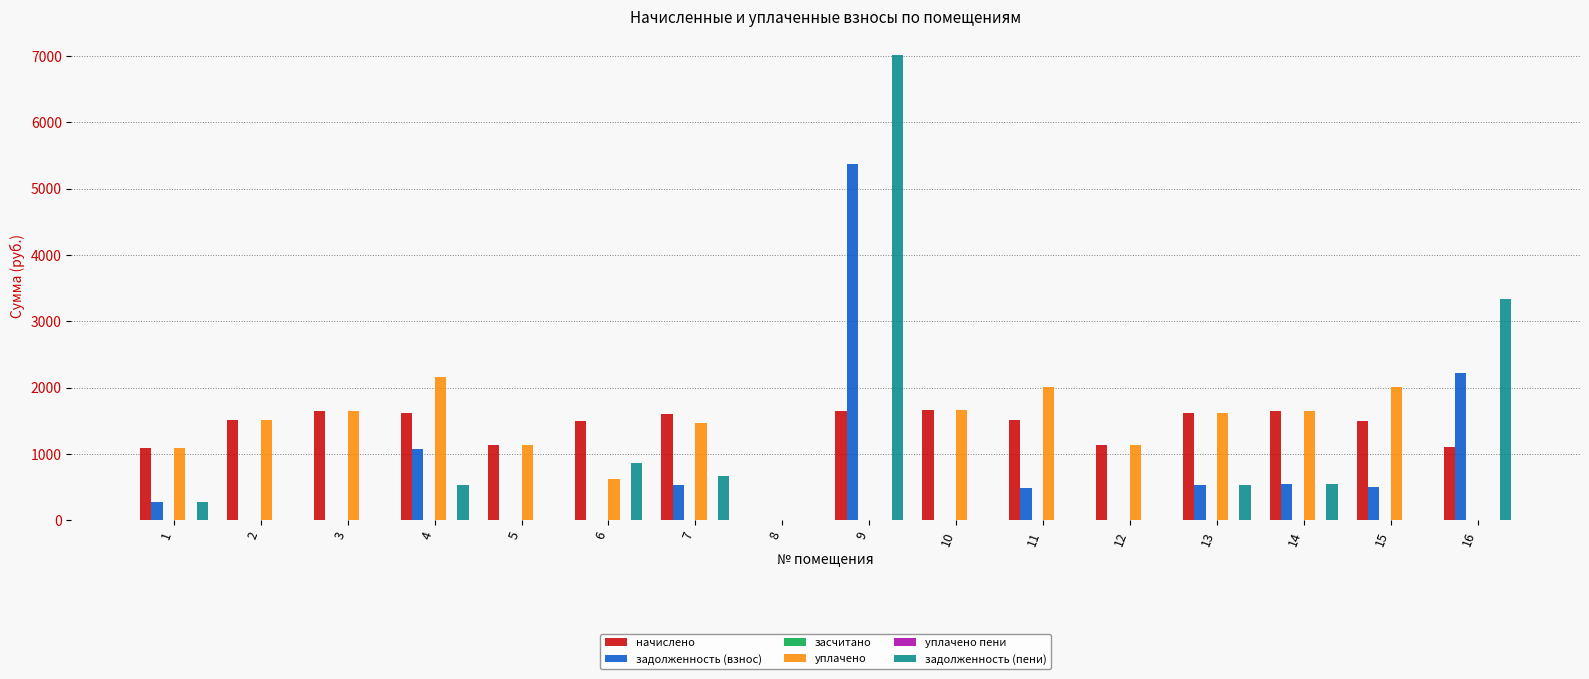

Which series has the largest range (max minus min)?

задолженность (пени)